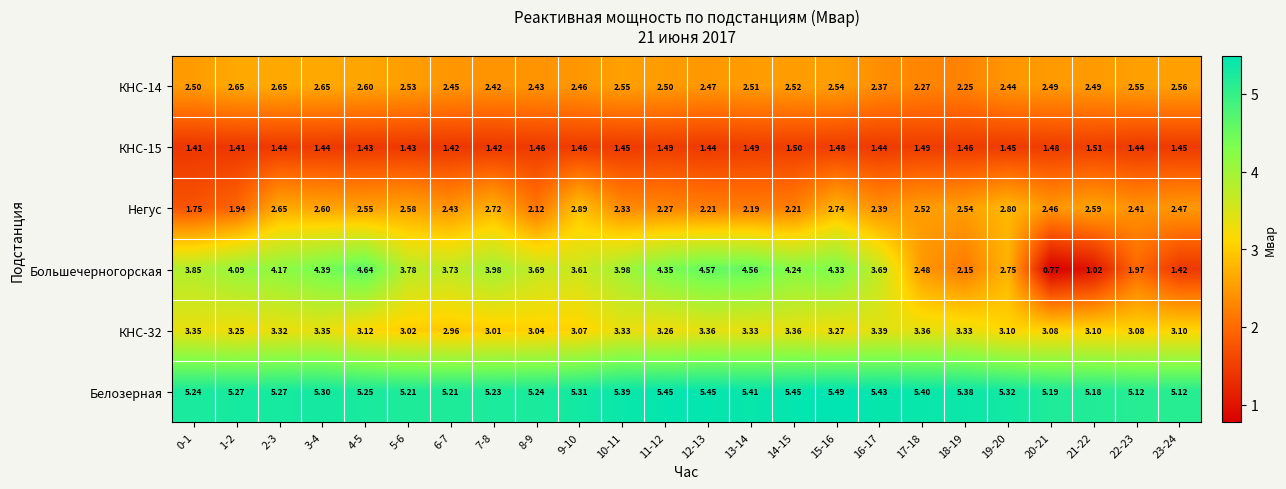

Which series has the largest total across all categories?

Белозерная